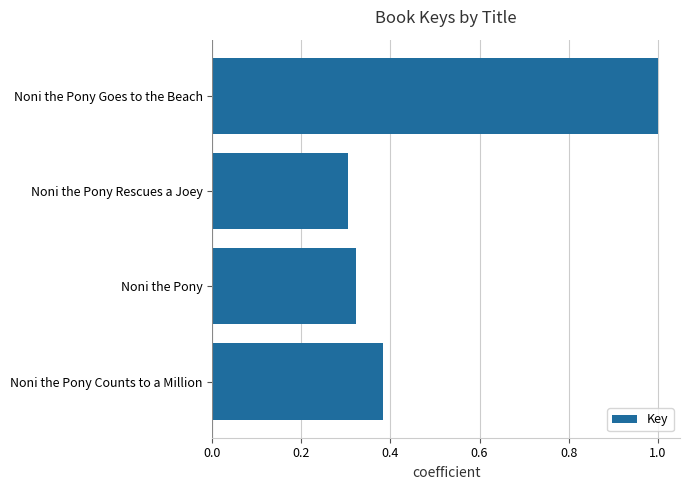

Rank the categories by value from lowest to highest.

Noni the Pony Rescues a Joey, Noni the Pony, Noni the Pony Counts to a Million, Noni the Pony Goes to the Beach